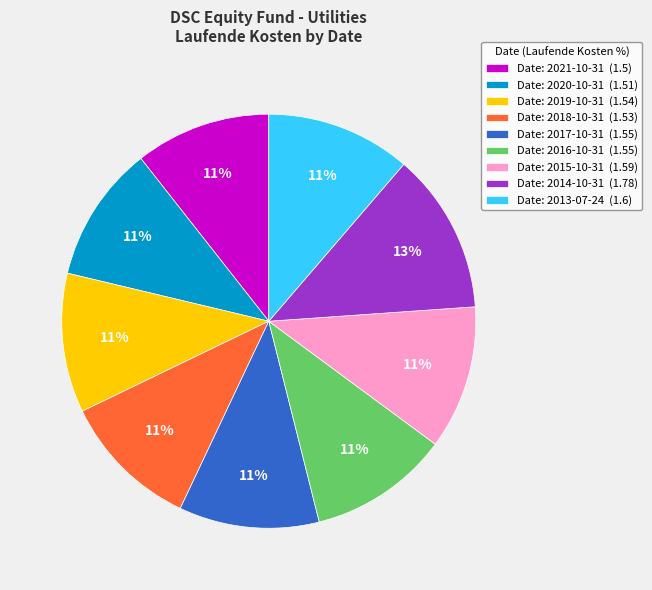

The Date: 2015-10-31 (1.59) slice represents 11% of the pie. True or false?

True